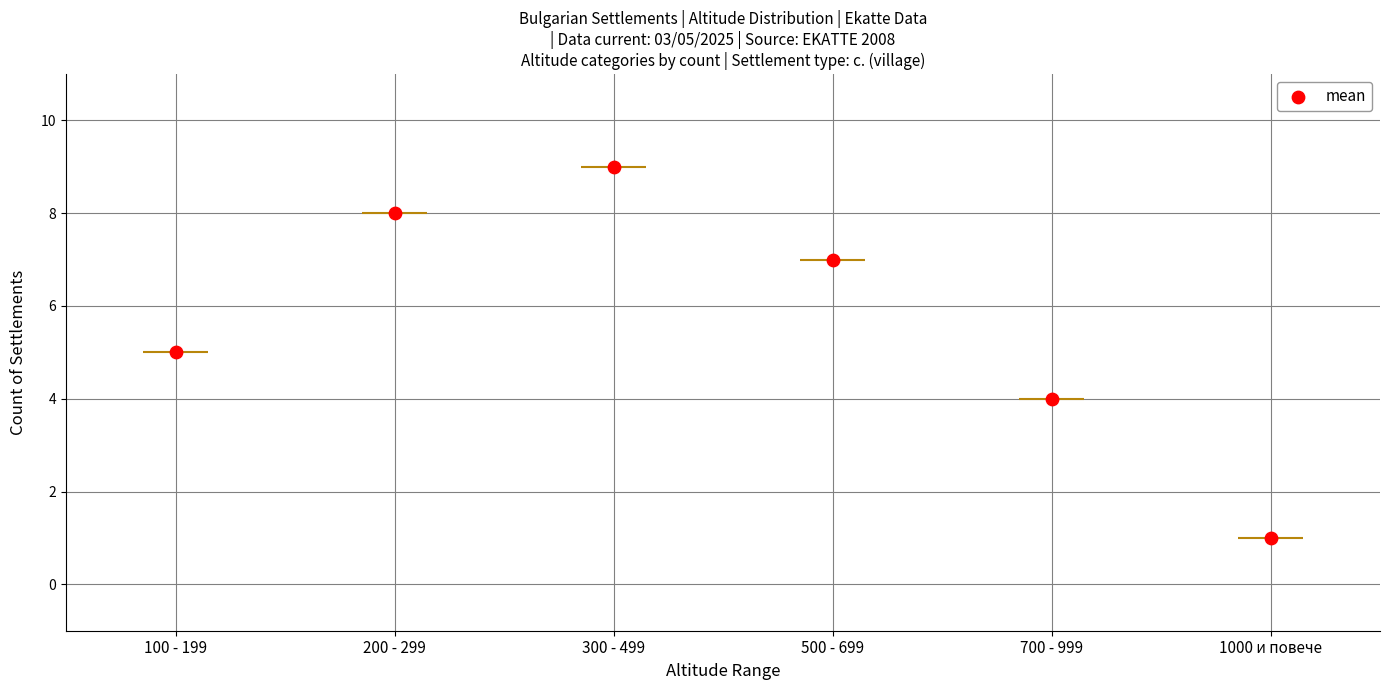

Approximately how many times larger is the value at 1000 и повече compared to 300 - 499?

0.1